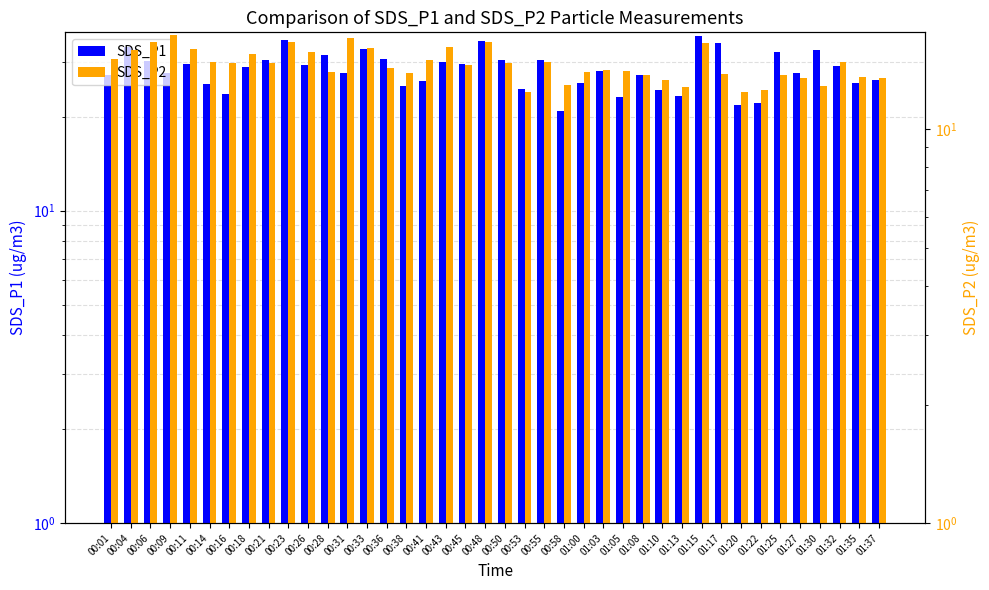

How many values in the SDS_P2 series are below 14?

15